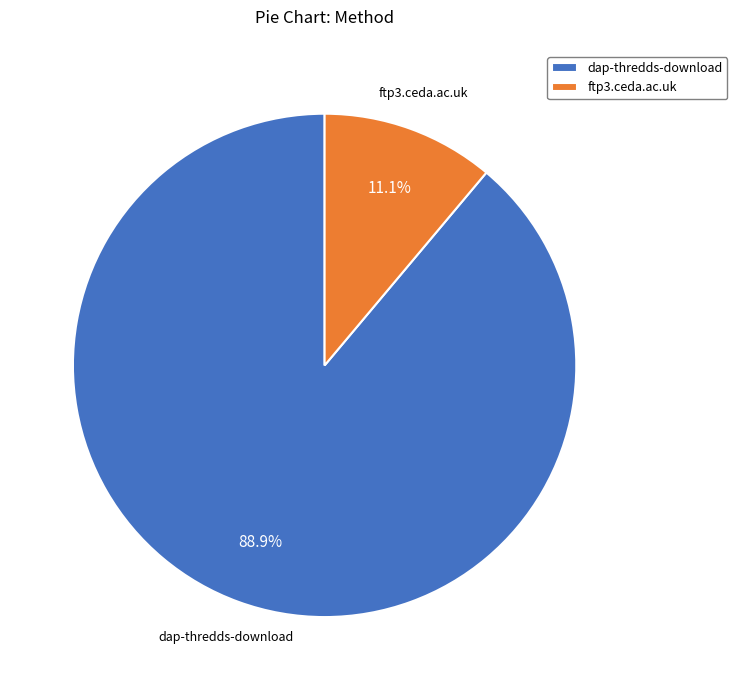

How many segments does this pie chart have?

2